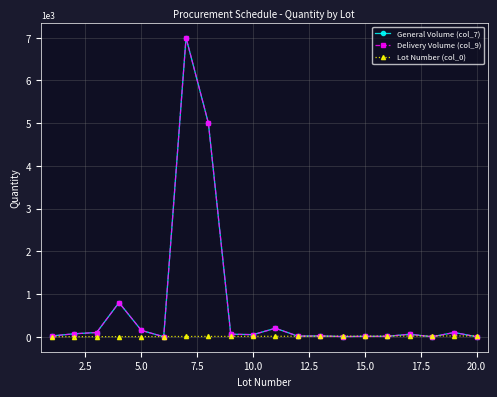

Does the chart have visible grid lines?

Yes